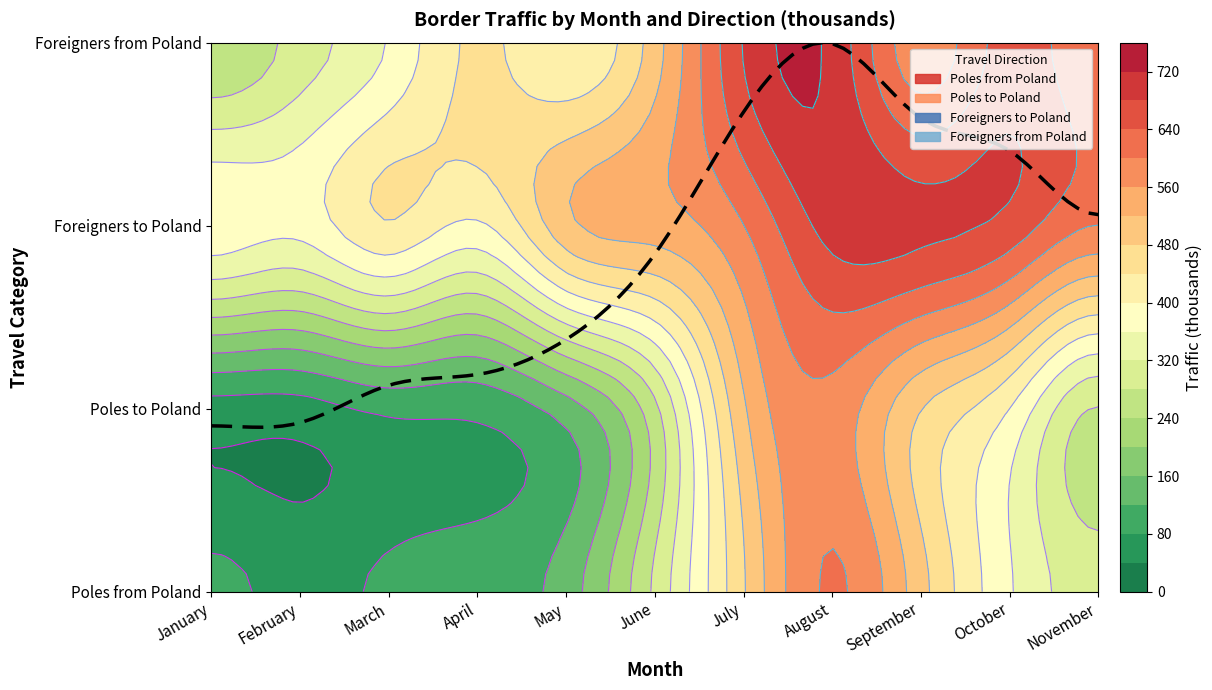

Reading right to left, extract all data points from this chart.

Poles from Poland: 298.5	364.4	494.7	604.9	476.0	288.0	140.1	97.8	88.6	65.2	90.2
Poles to Poland: 277.3	399.7	481.3	585.6	513.9	269.4	140.3	90.0	89.0	63.3	63.6
Foreigners to Poland: 600.1	666.0	690.9	695.1	599.2	539.7	508.1	393.6	436.2	373.7	388.5
Foreigners from Poland: 609.6	658.0	575.7	709.2	682.3	501.4	405.6	447.1	363.4	297.9	242.8